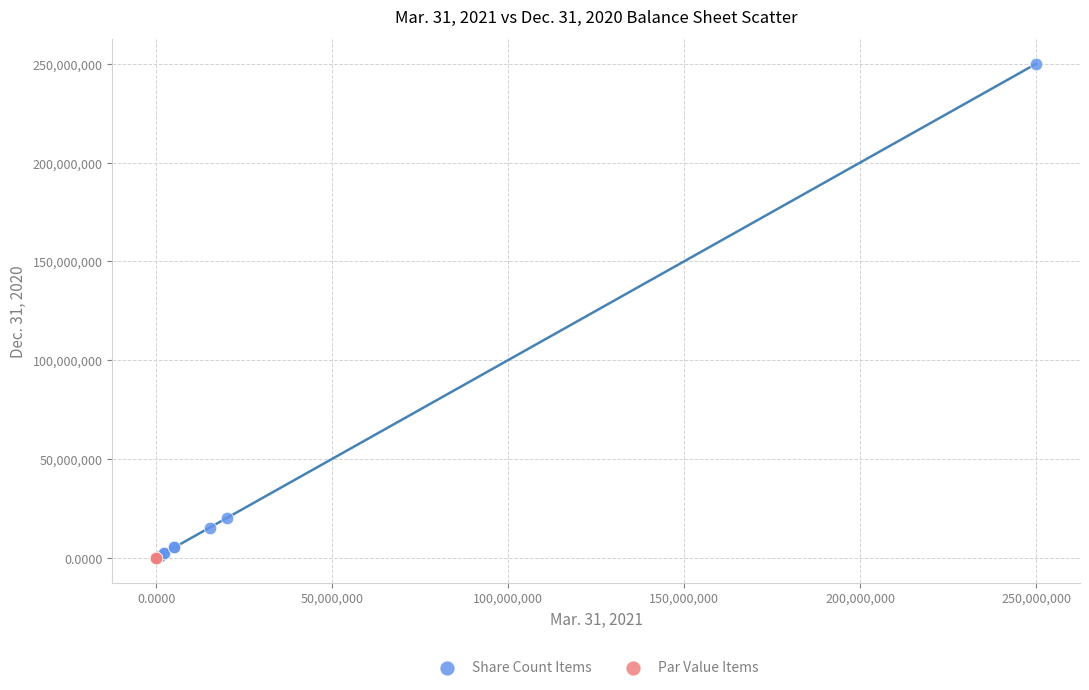

Which series has the largest Y range (max minus min)?

Share Count Items